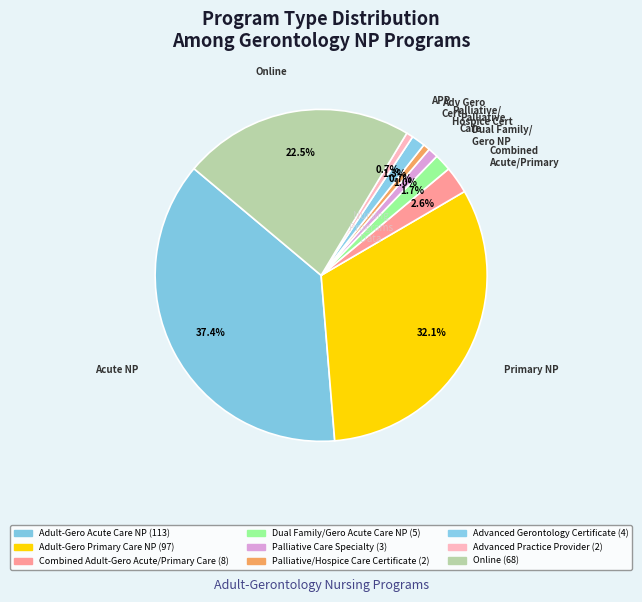

Between Advanced Practice Provider and Palliative Care Specialty, which is larger?

Palliative Care Specialty